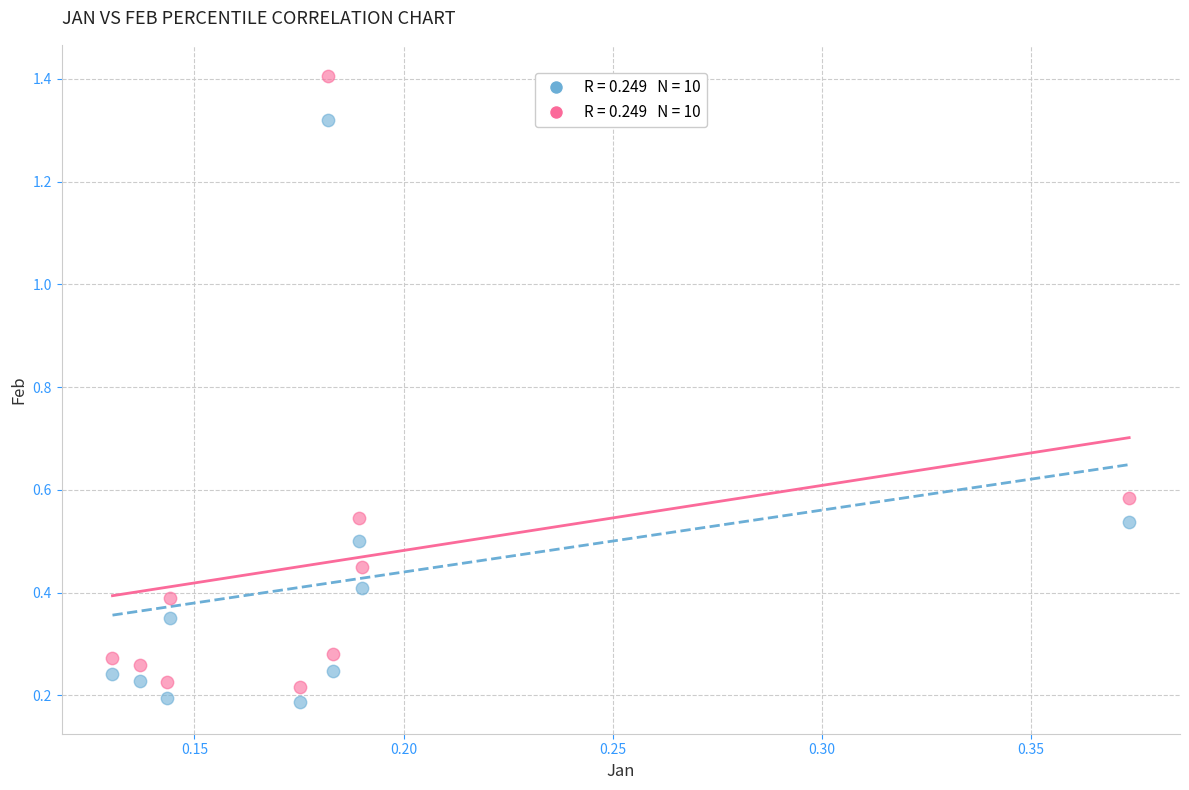

Across all data points, what is the range of Y values (max minus min)?

1.2